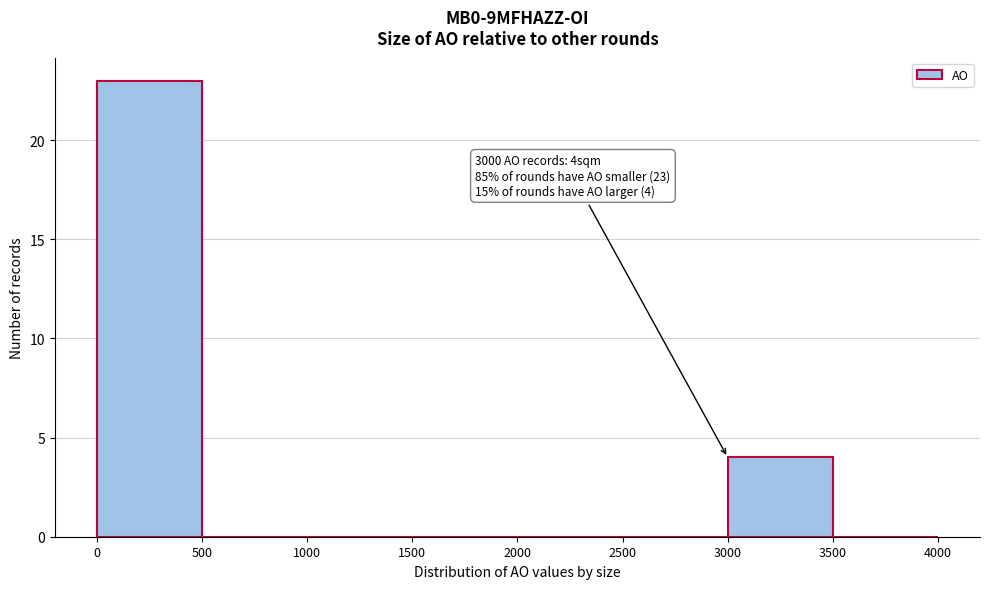

Which range on the x-axis has the tallest bar?

0 to 500